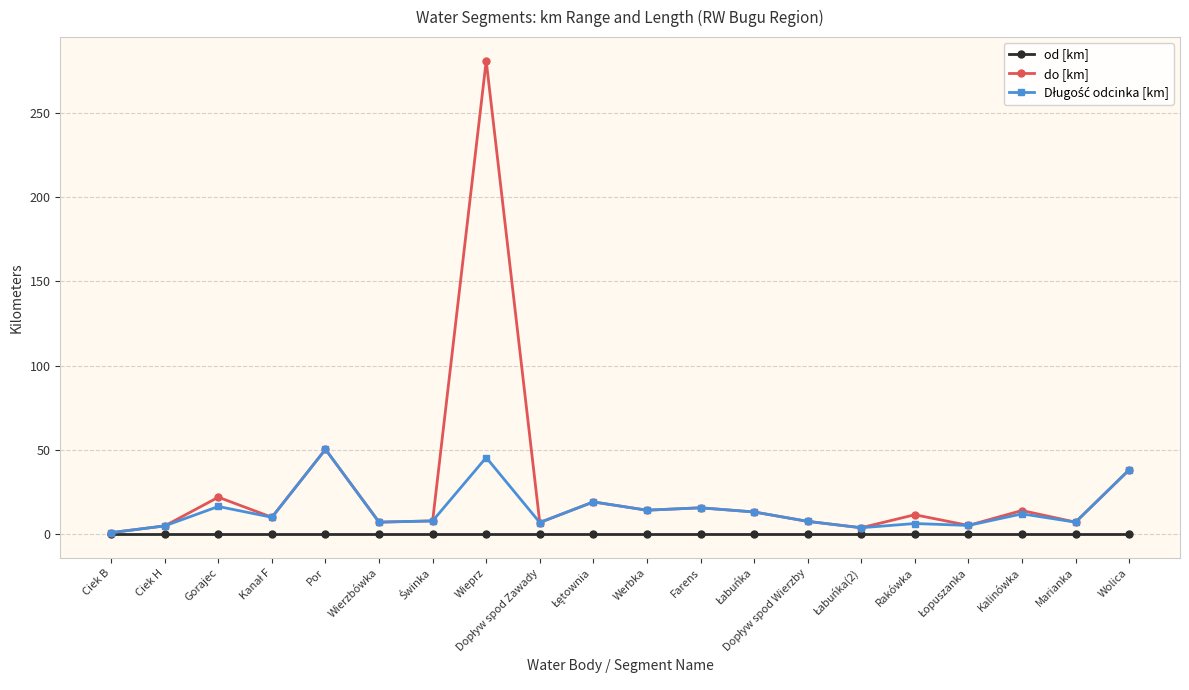

At how many categories does at least one series exceed 215?

1